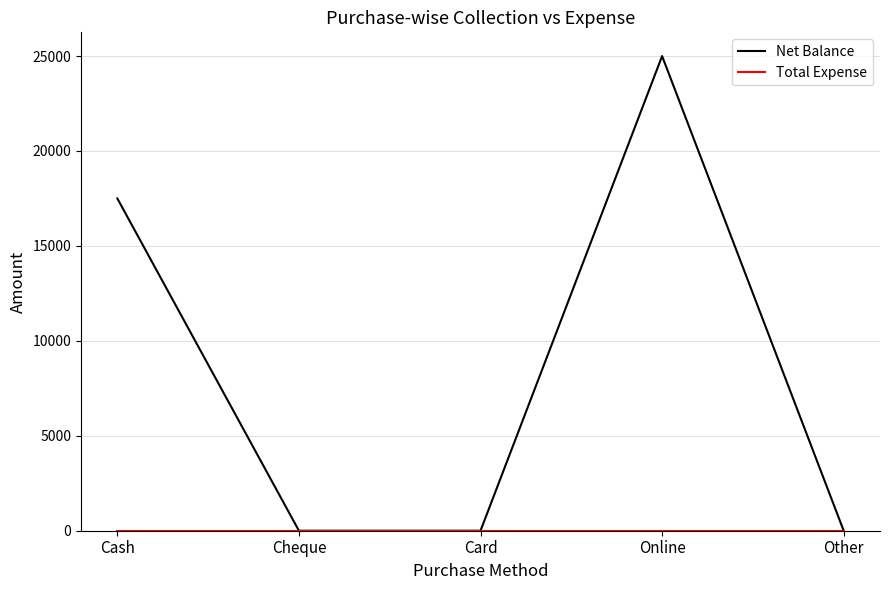

Which series has the largest total across all categories?

Net Balance